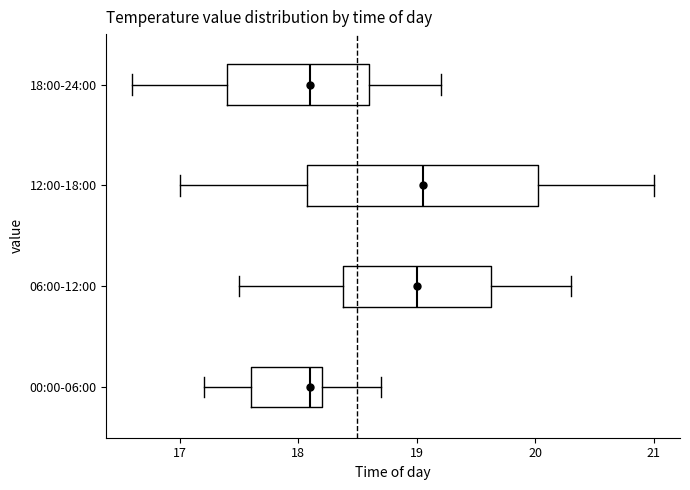

Comparing the boxes themselves (not the whiskers), which one is the widest?

12:00-18:00